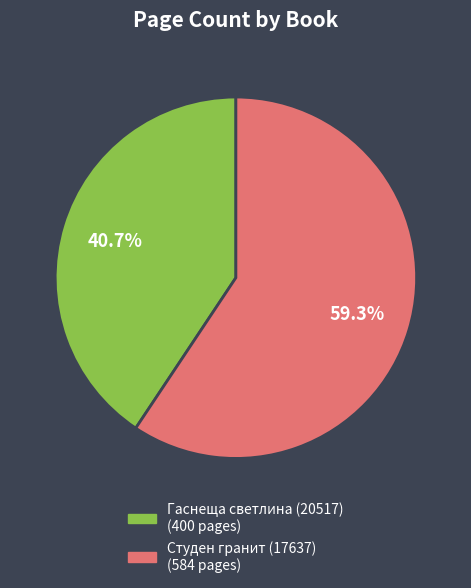

To the nearest percent, what is the average slice percentage?

50%